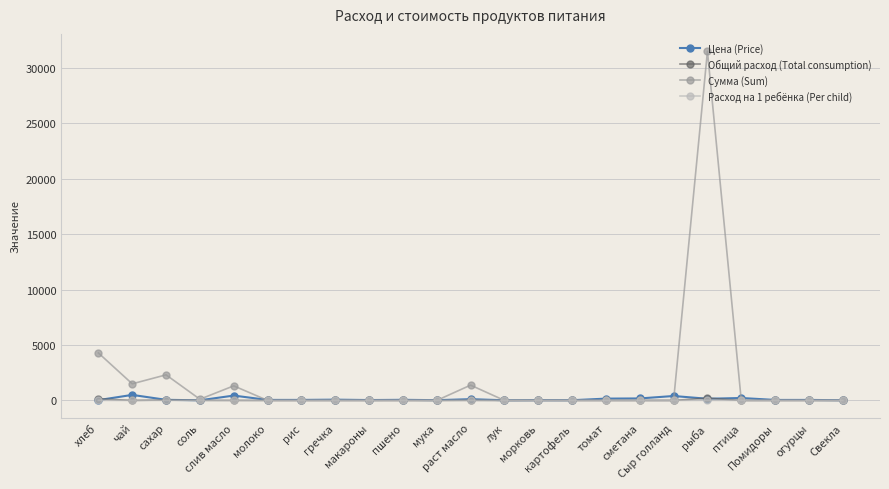

Which series has the largest range (max minus min)?

Сумма (Sum)